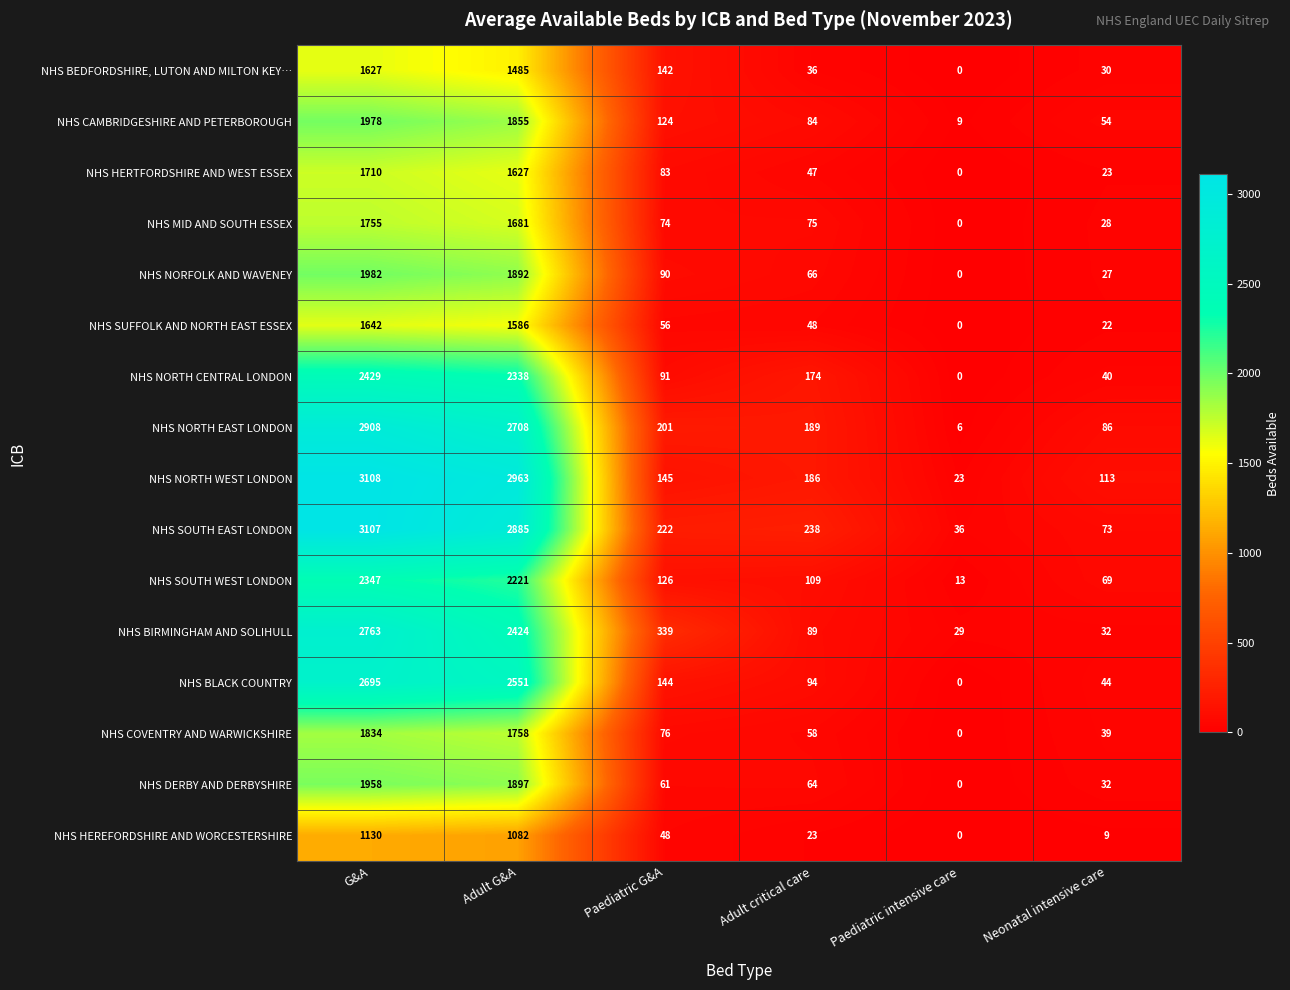

True or false: NHS SUFFOLK AND NORTH EAST ESSEX has a value of 1642 at G&A.

True